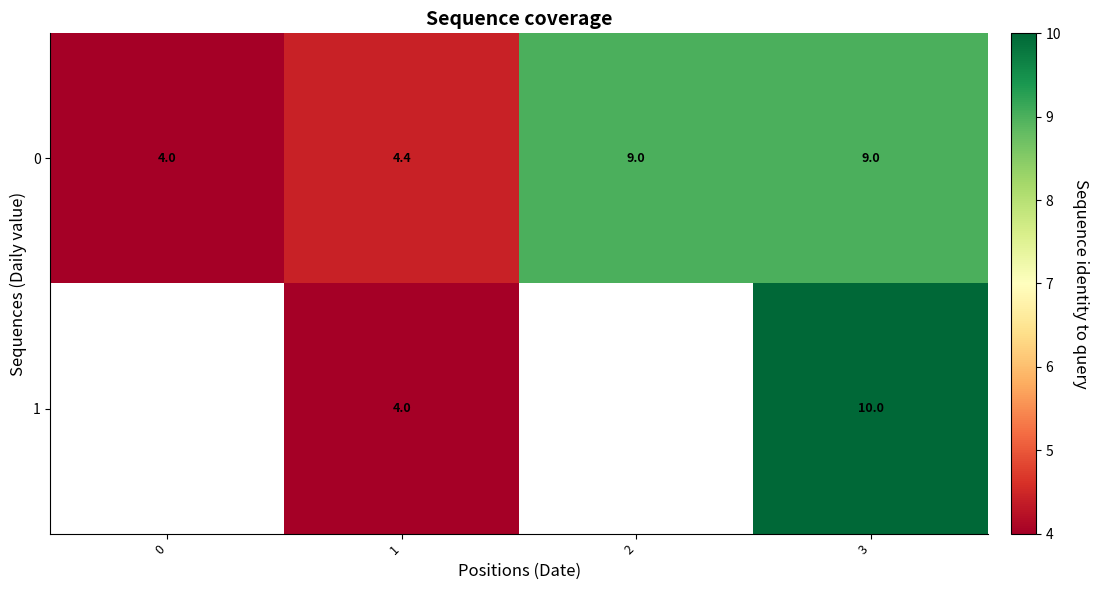

At how many categories does at least one series exceed 7?

2